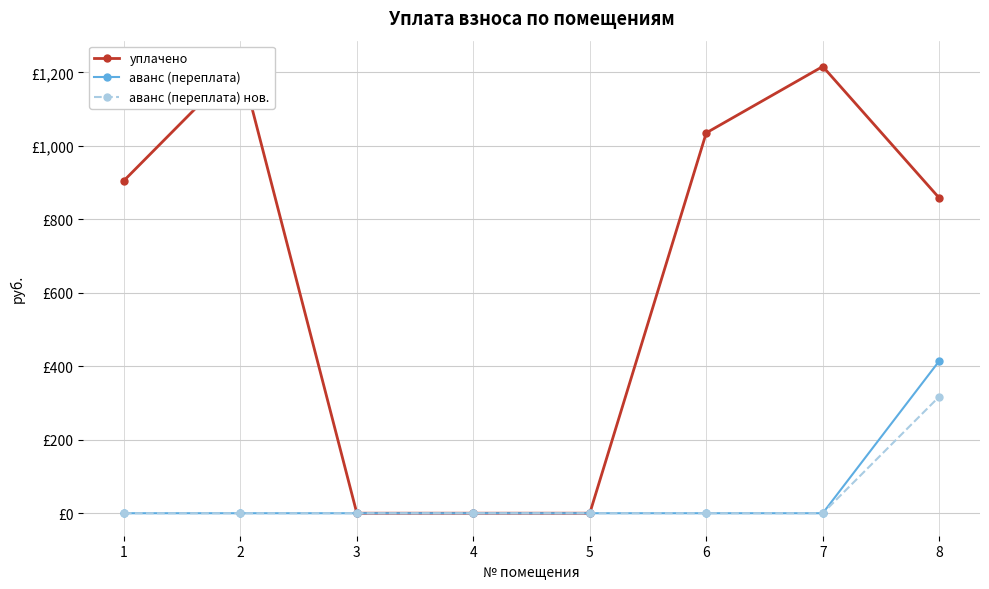

True or false: аванс (переплата) нов. and уплачено cross at least once.

False